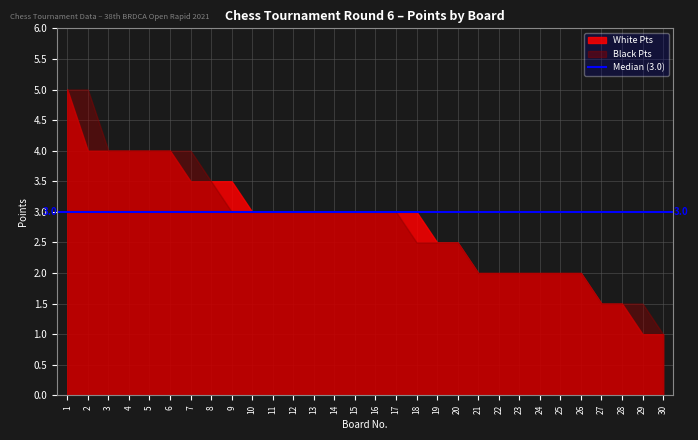

What is the sum of all White Pts values?

84.5